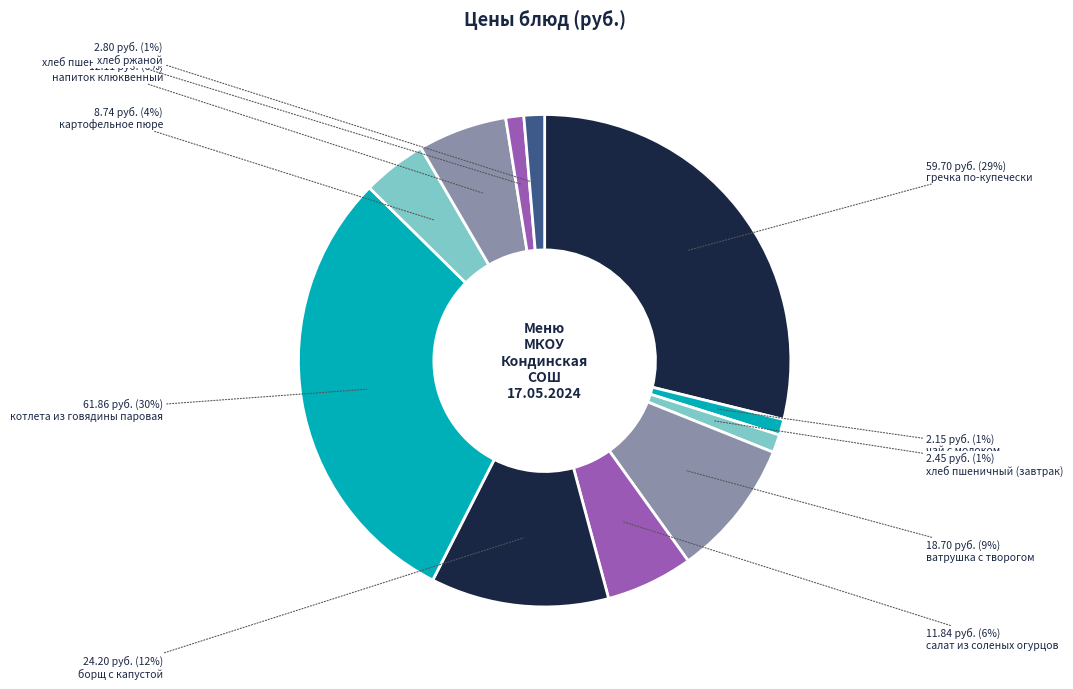

To the nearest percent, what portion does картофельное пюре represent?

4%